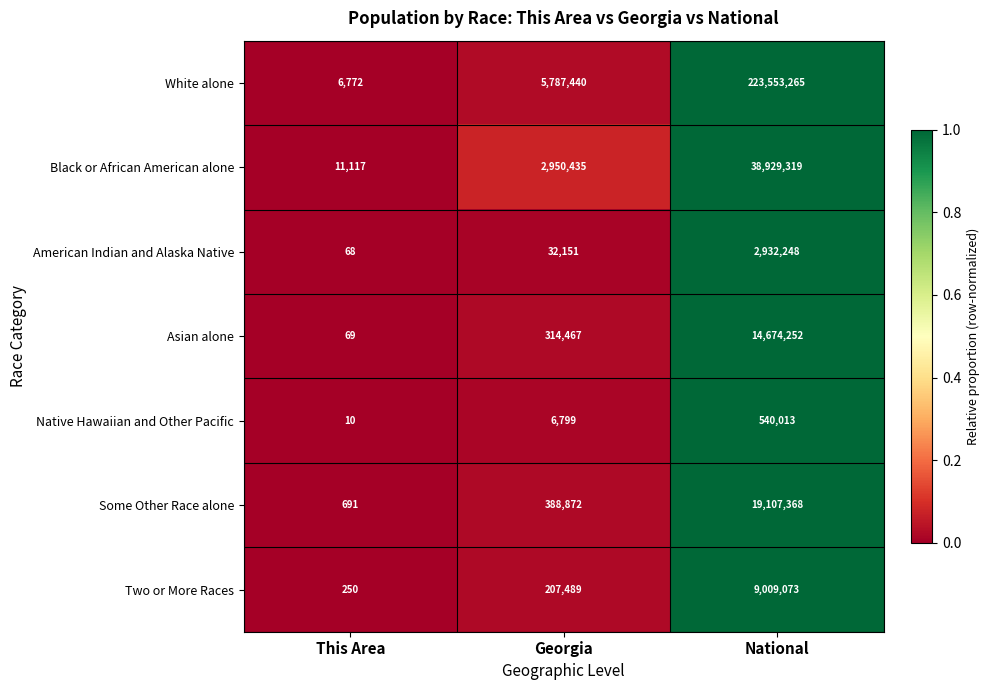

The value of Black or African American alone at Georgia is 2950435. True or false?

True